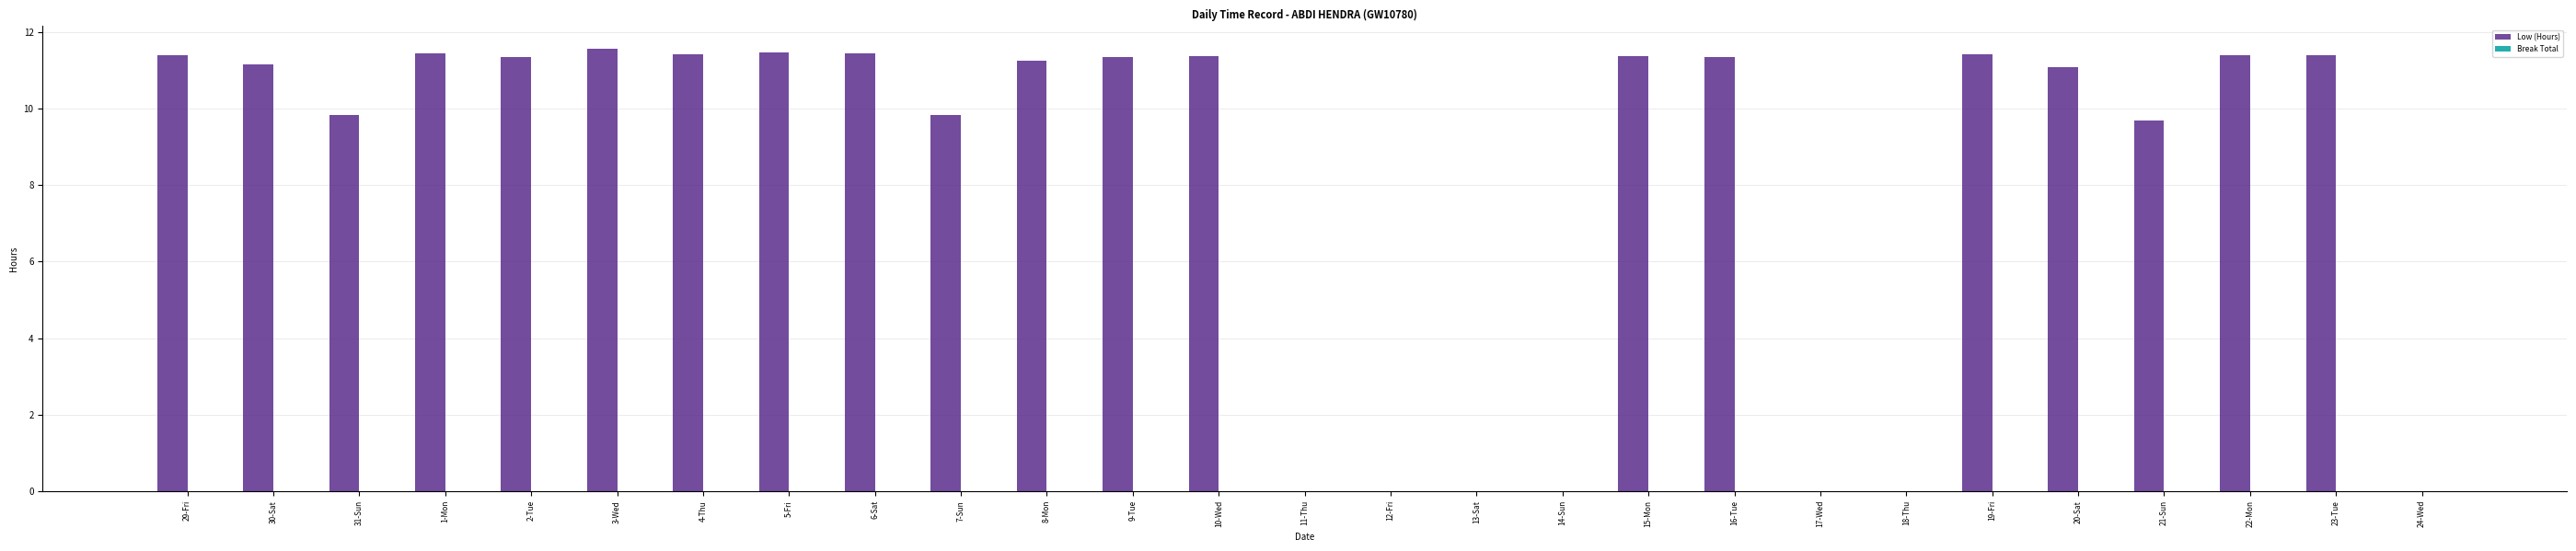

Between 11-Thu and 31-Sun, which is larger?

31-Sun